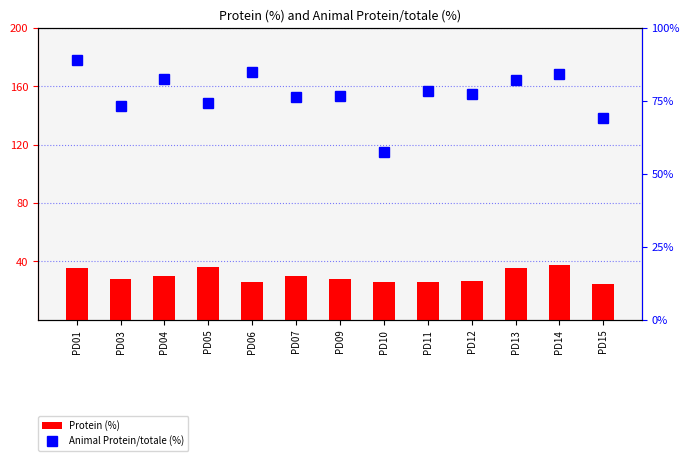

Which series has the largest total across all categories?

Animal Protein/totale (%)